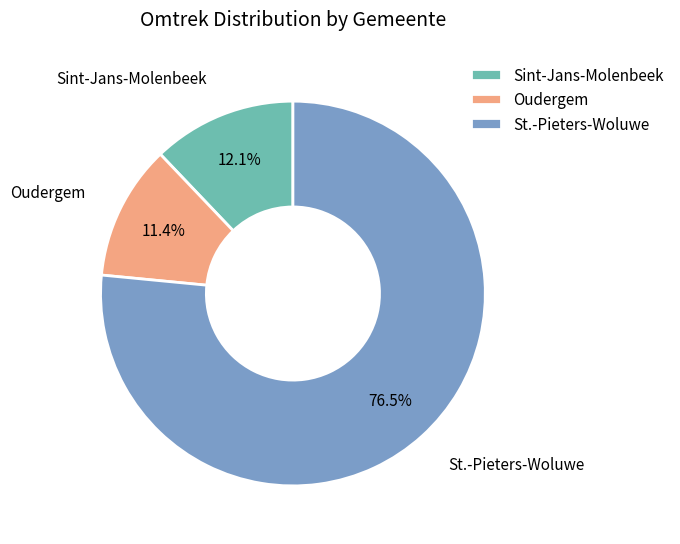

Approximately how many times larger is the value at Sint-Jans-Molenbeek compared to Oudergem?

1.1